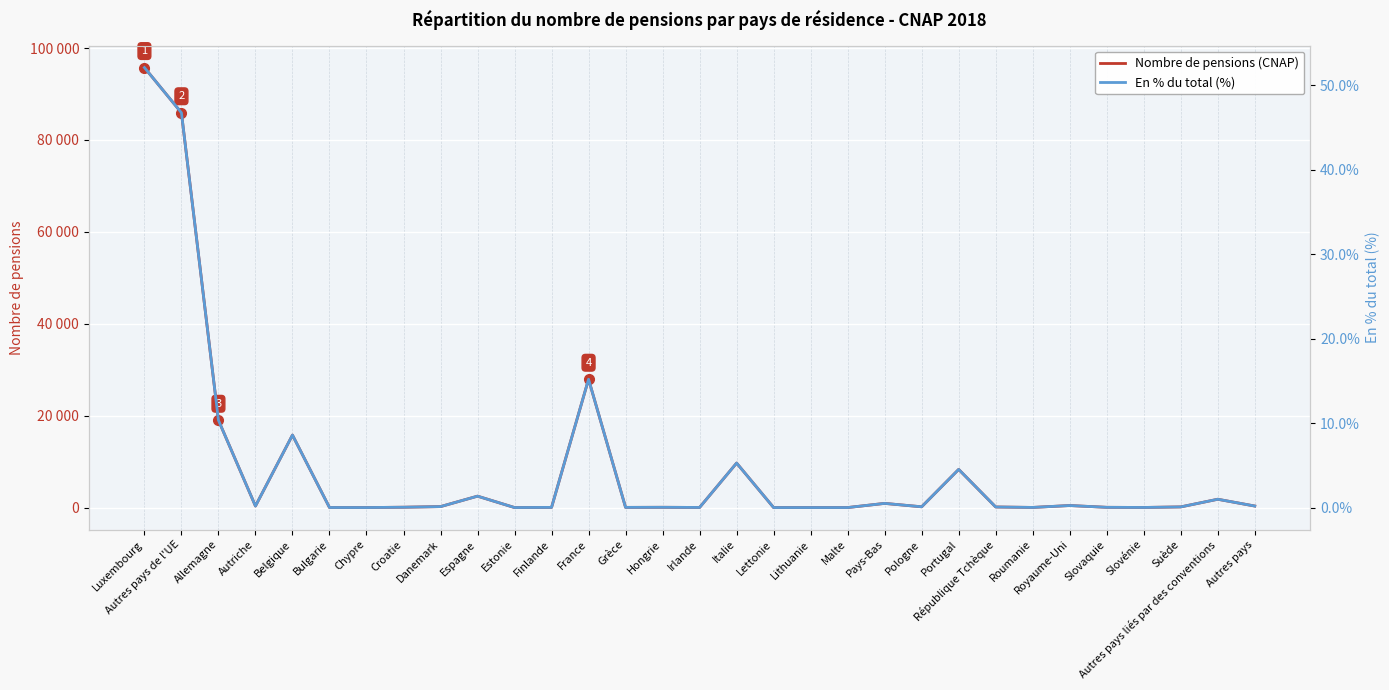

True or false: Nombre de pensions (CNAP) and En % du total (%) cross at least once.

False